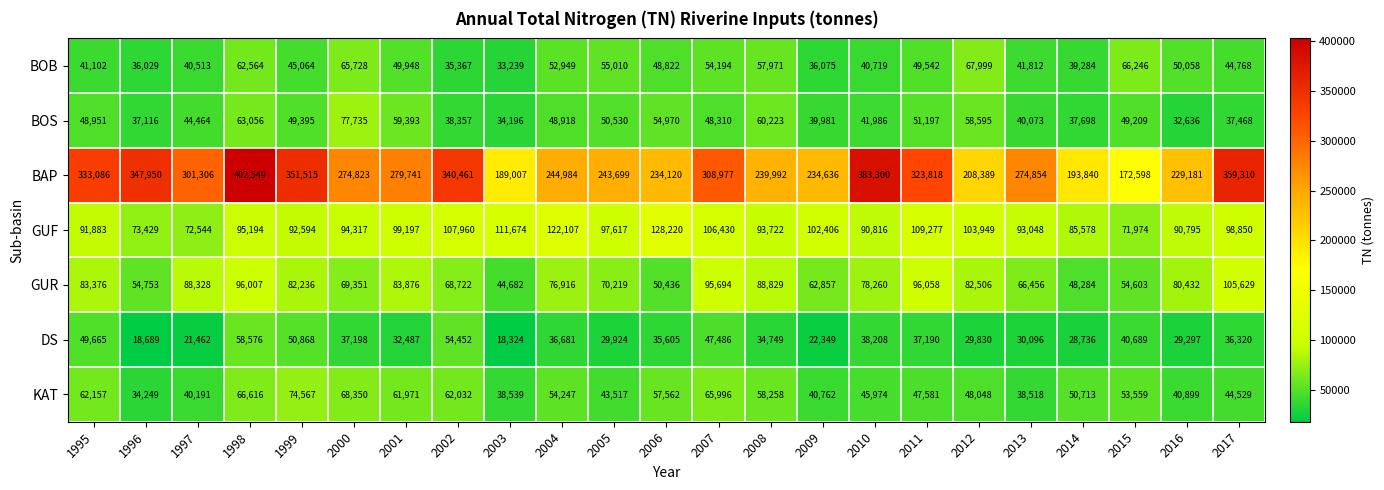

At which category is the sum across all series the highest?

1998